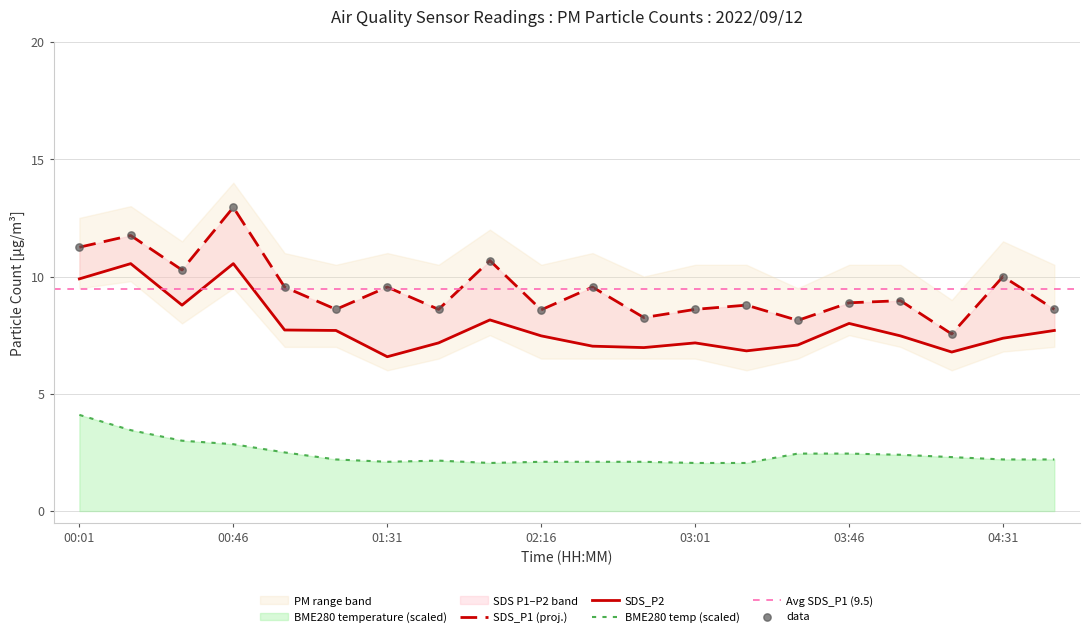

Which series has the widest spread of Y values?

SDS_P1